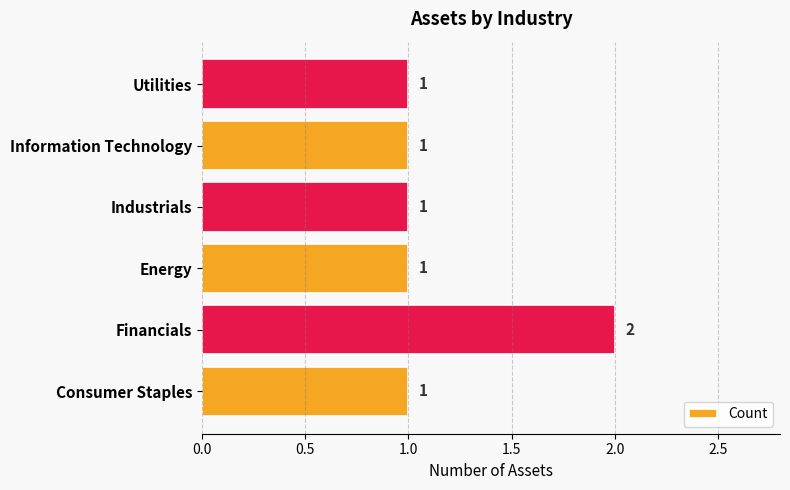

Reading bottom to top, what are all the values shown in this chart?

1	2	1	1	1	1